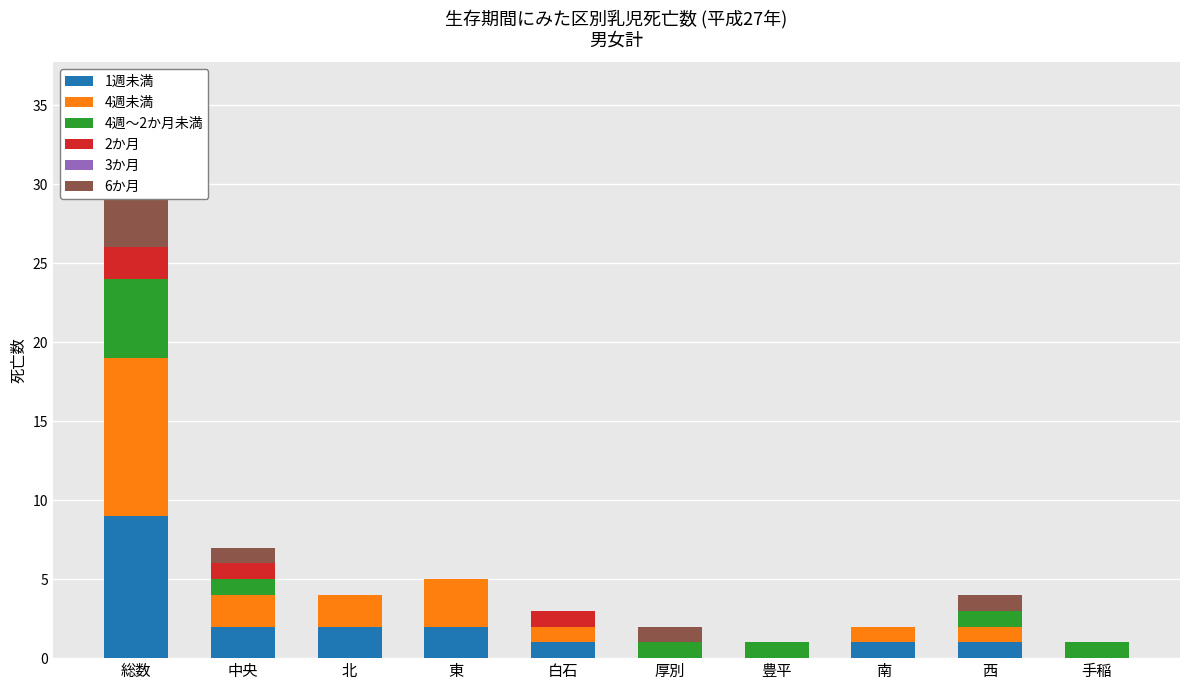

What is the total value across all series at 東?

5